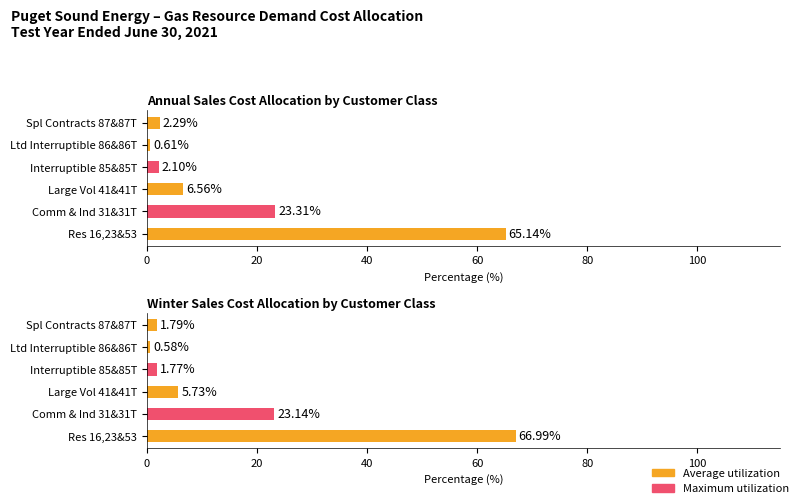

What is the value of the 3rd bar from the left?

5.7